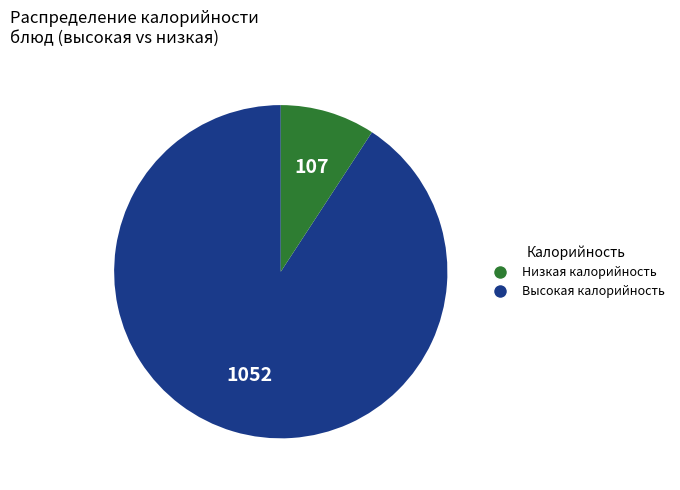

Is there a majority slice in this chart?

Yes